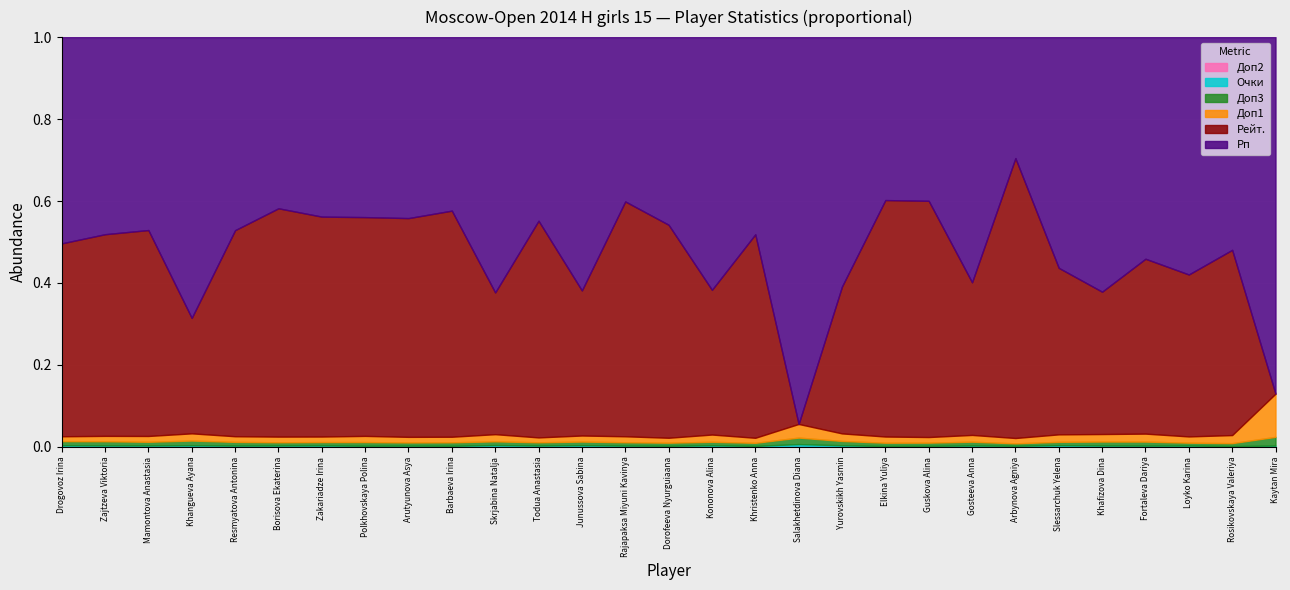

At which label does Доп2 reach its minimum?

Kaytan Mira